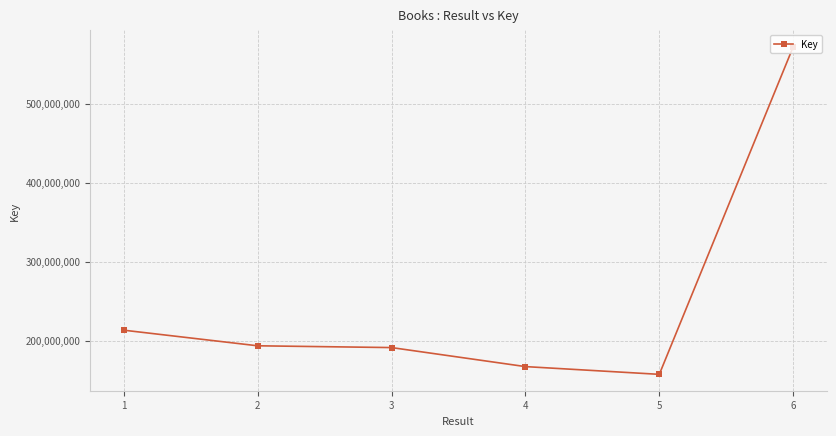

How many categories are shown in the chart?

6